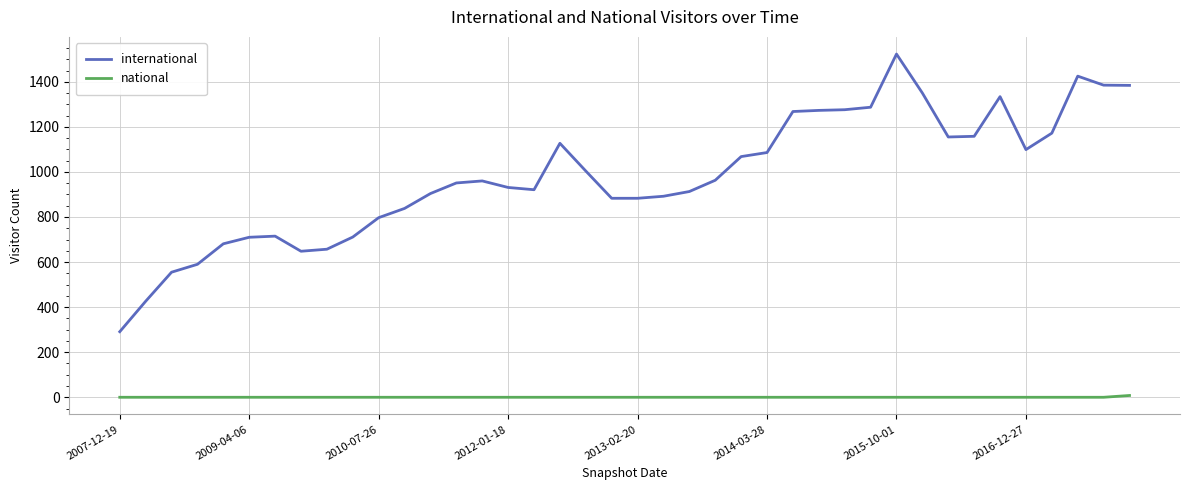

True or false: international and national intersect in this chart.

False